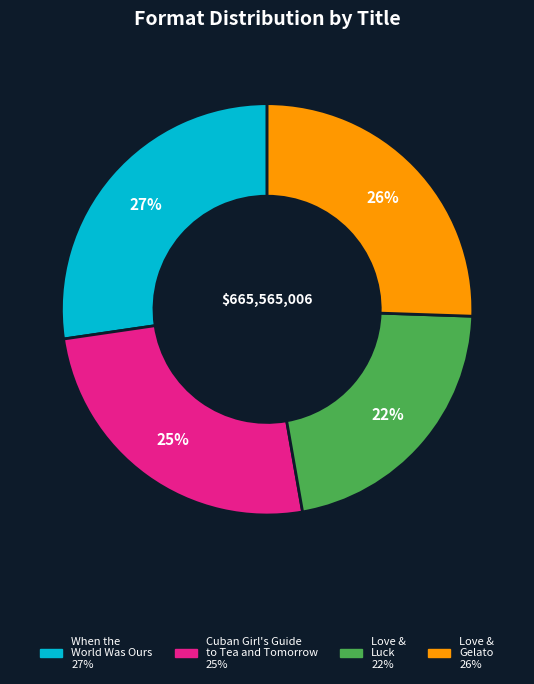

Which has a higher value, Cuban Girl's Guide to Tea and Tomorrow or Love & Luck?

Cuban Girl's Guide to Tea and Tomorrow